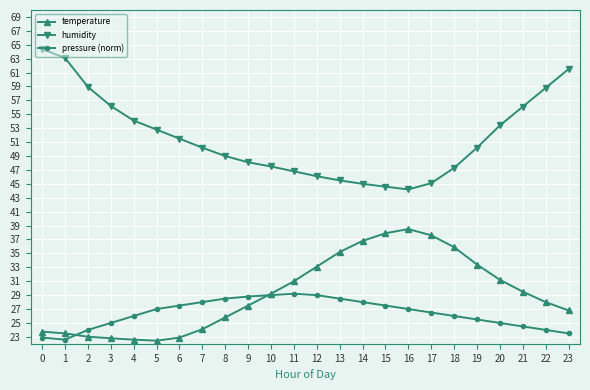

True or false: humidity and temperature cross at least once.

False